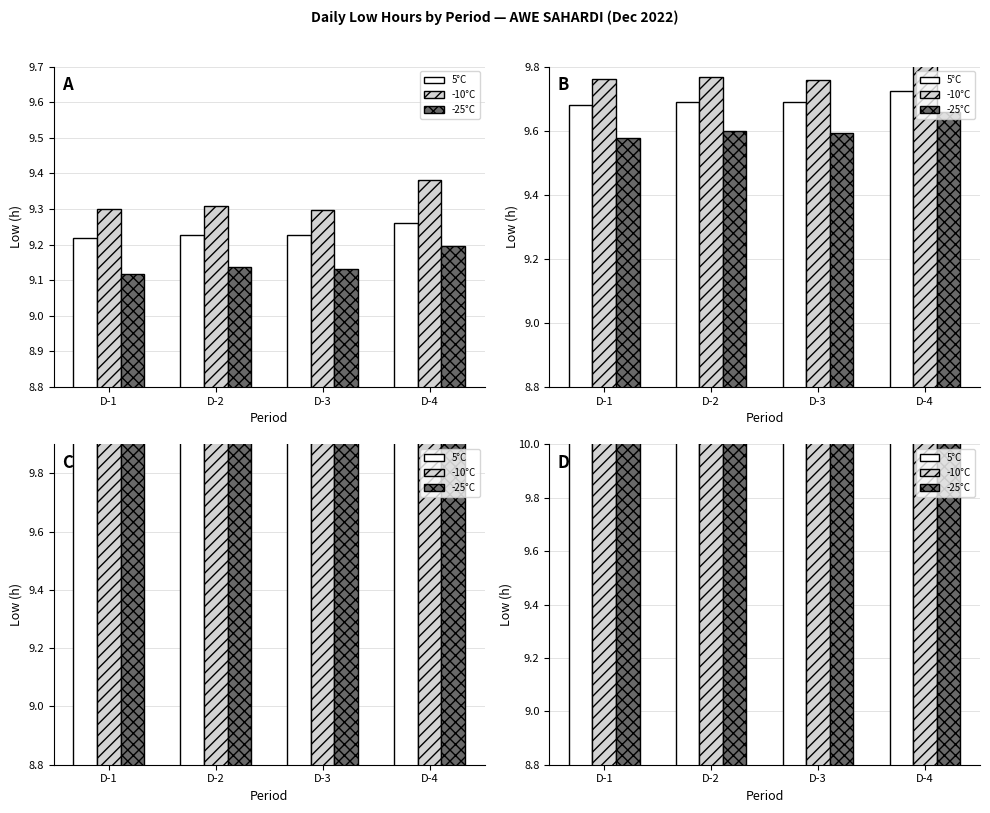

At which category is the sum across all series the highest?

D-4